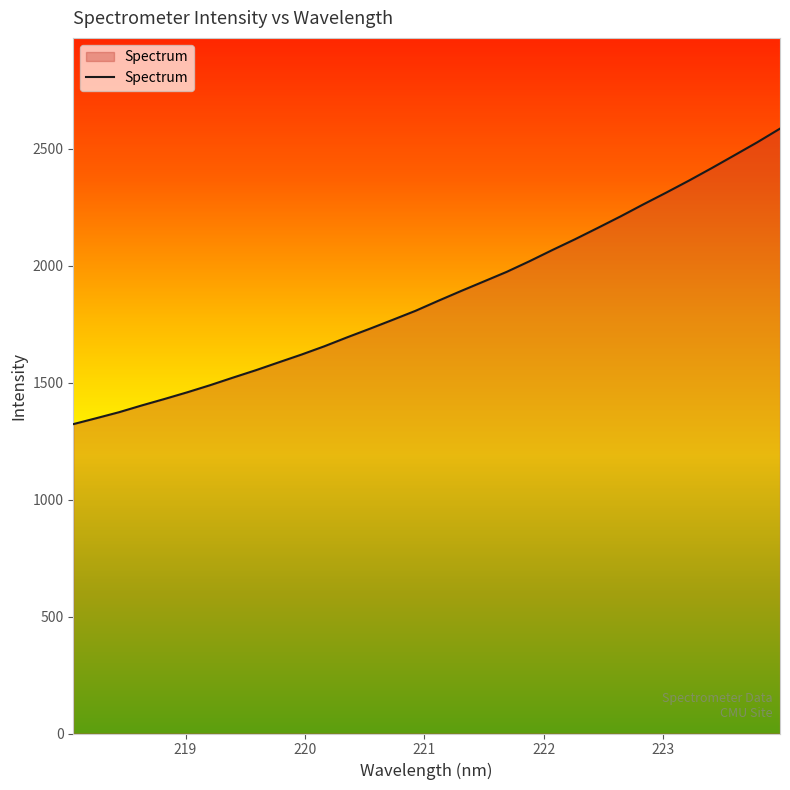

What is the maximum value shown in the chart?

2587.1